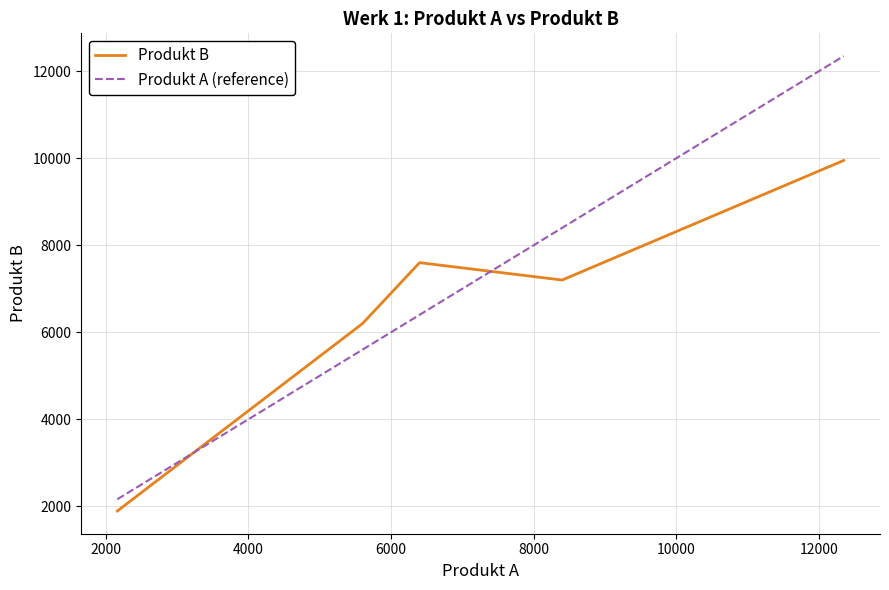

Rank the series by their maximum value, from highest to lowest.

Produkt A (reference), Produkt B